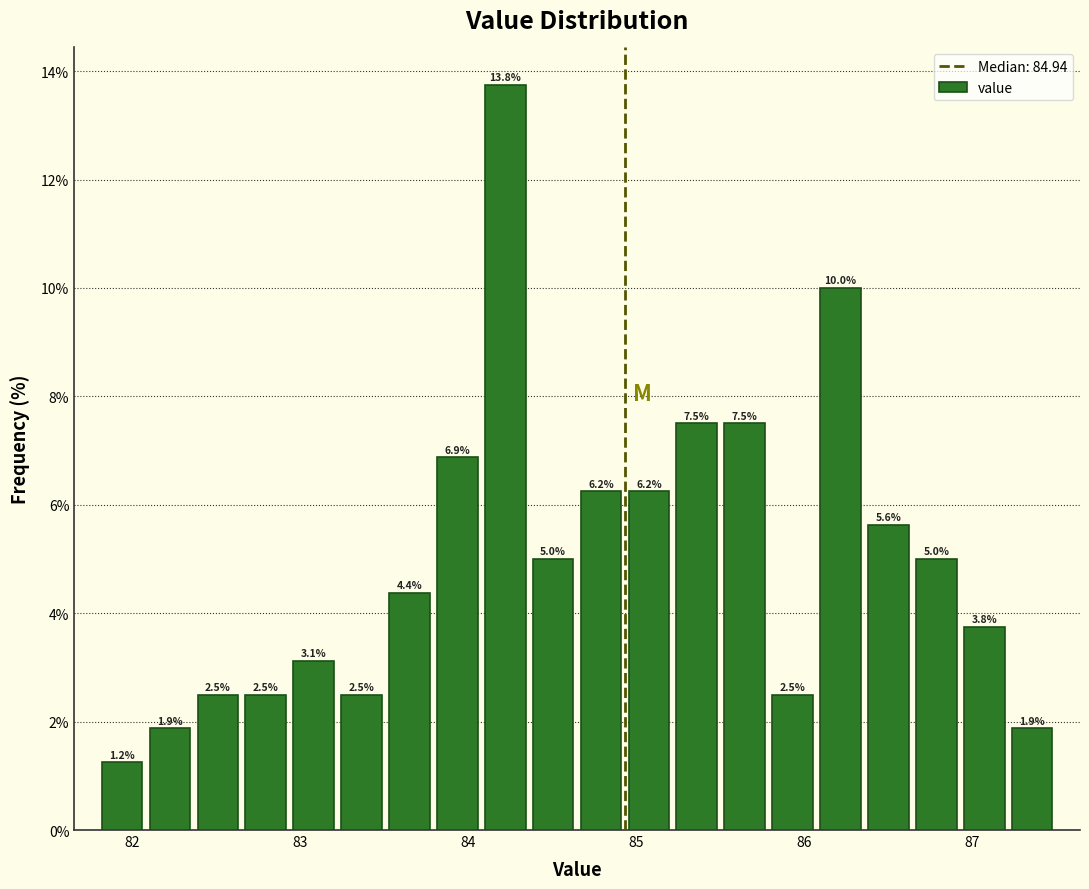

Read against the x-axis, roughly where is the centre of the tallest bar?

84.2